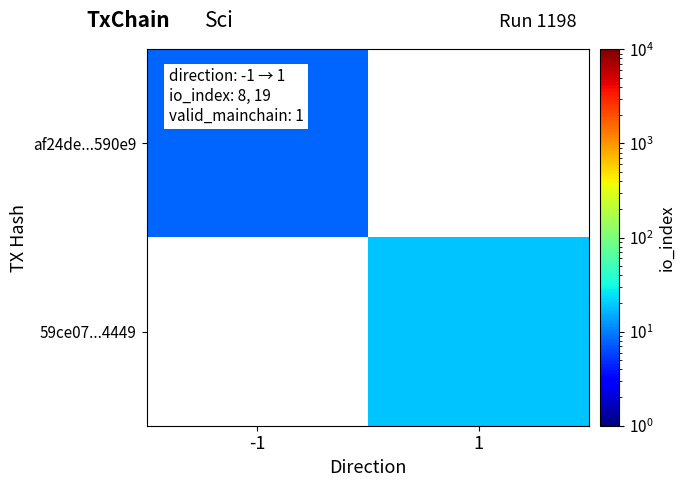

True or false: af24de...590e9 has a value of 11.1 at -1.

False